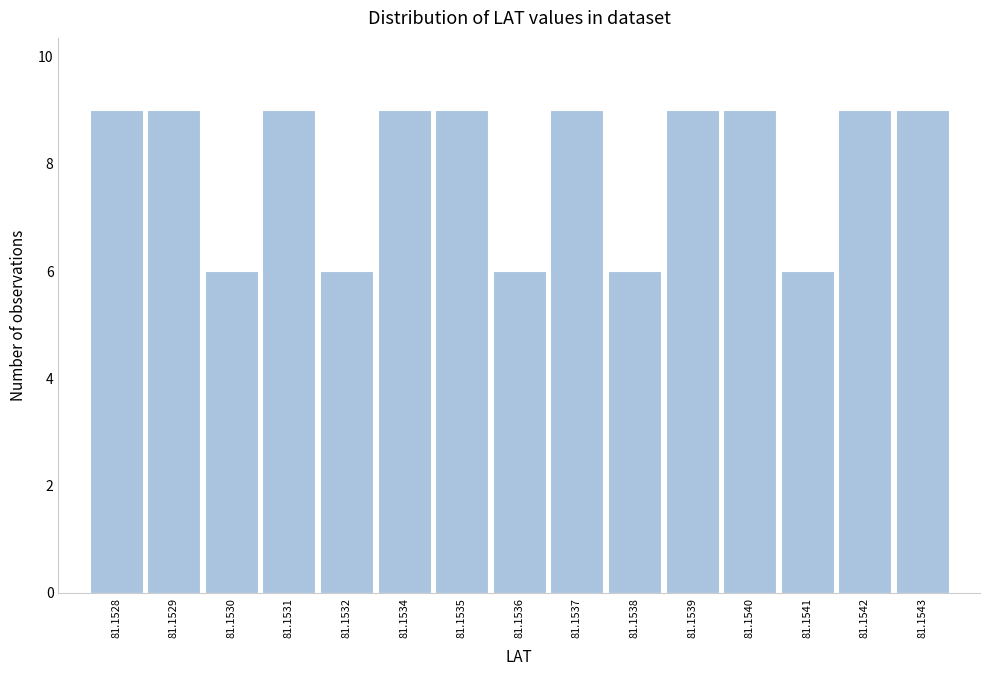

Reading left to right, what are all the values shown in this chart?

9	9	6	9	6	9	9	6	9	6	9	9	6	9	9